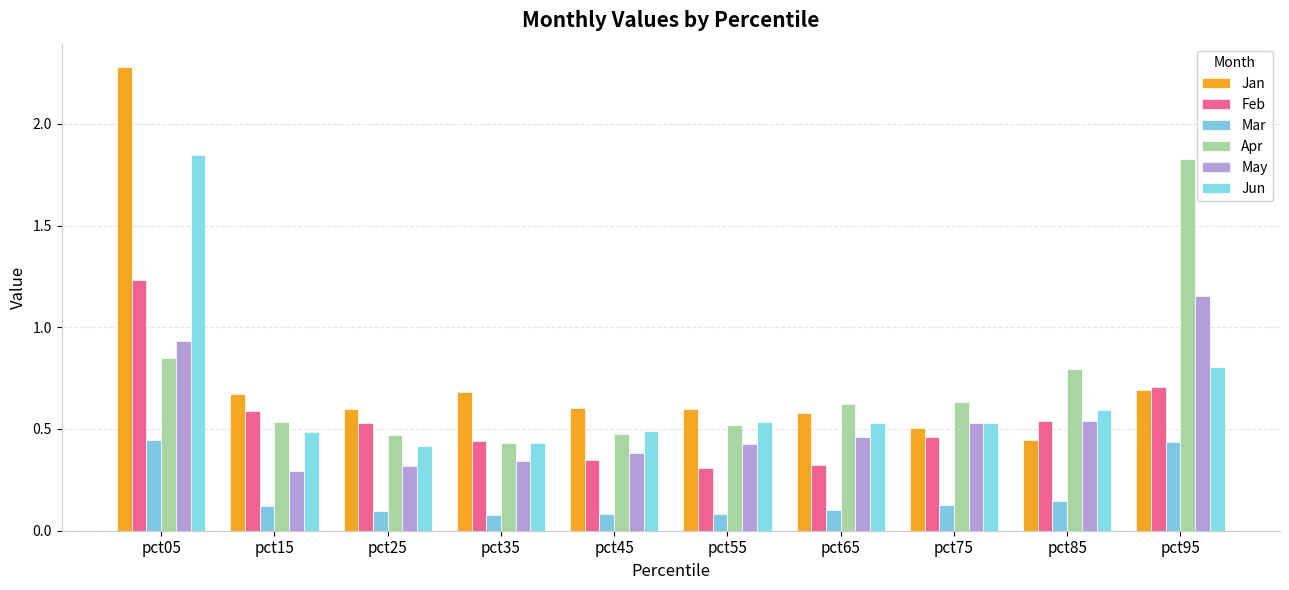

Is it true that Feb equals 0.5 at pct25?

True